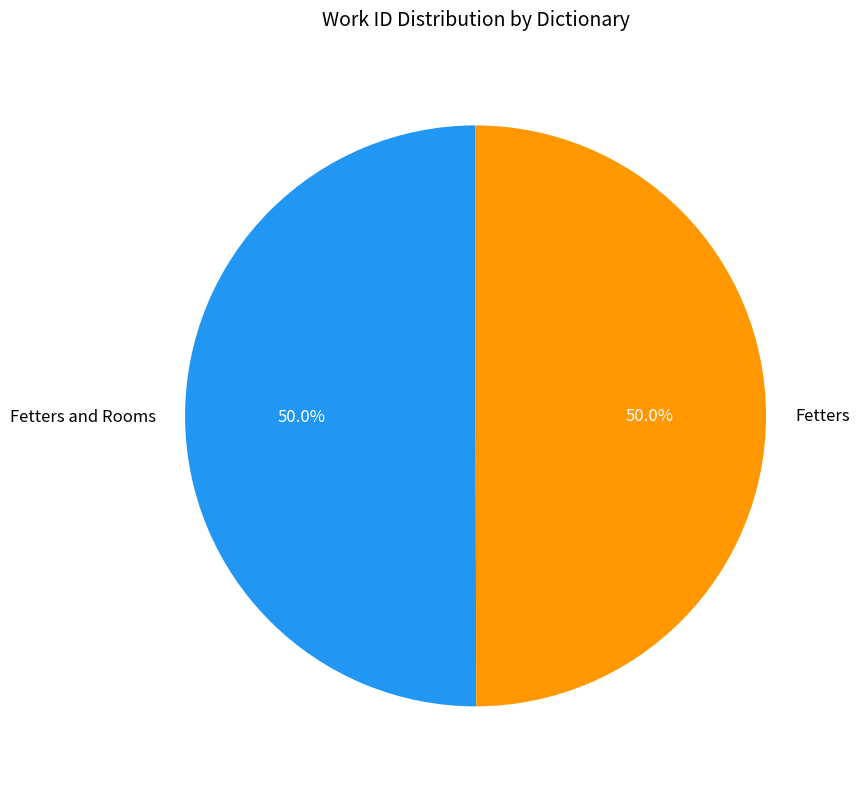

What percentage is the Fetters slice, to the nearest percent?

50%